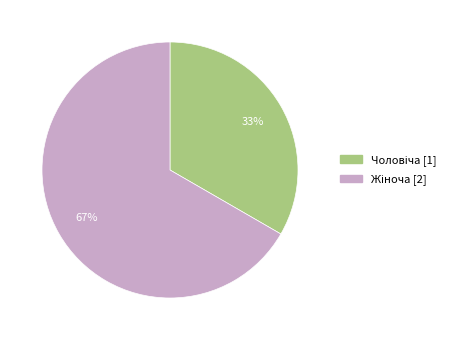

To the nearest percent, what is the average slice percentage?

50%